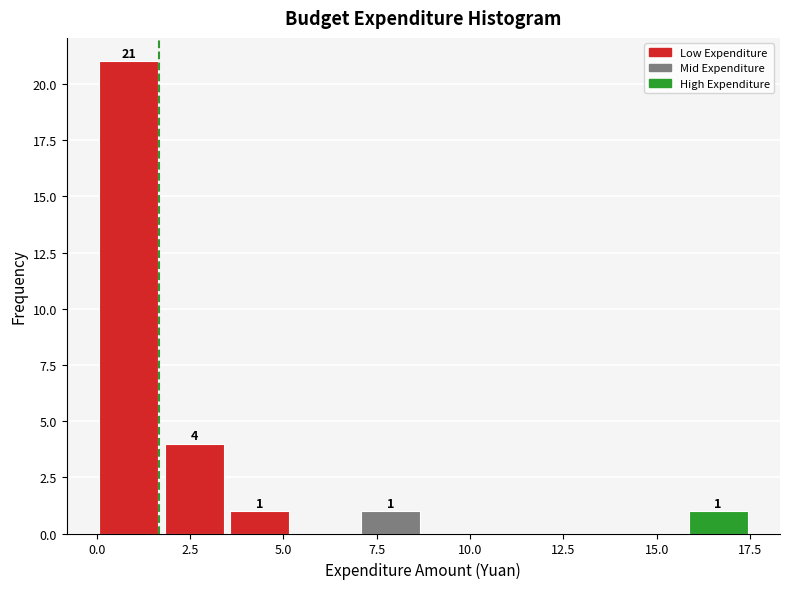

Read against the x-axis, roughly where is the centre of the tallest bar?

1.0